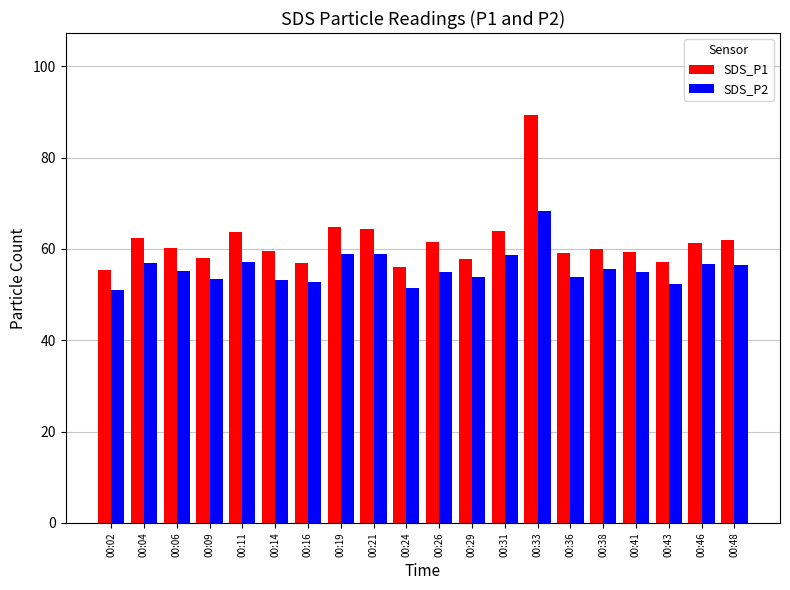

What are all the series names shown in the legend?

SDS_P1, SDS_P2